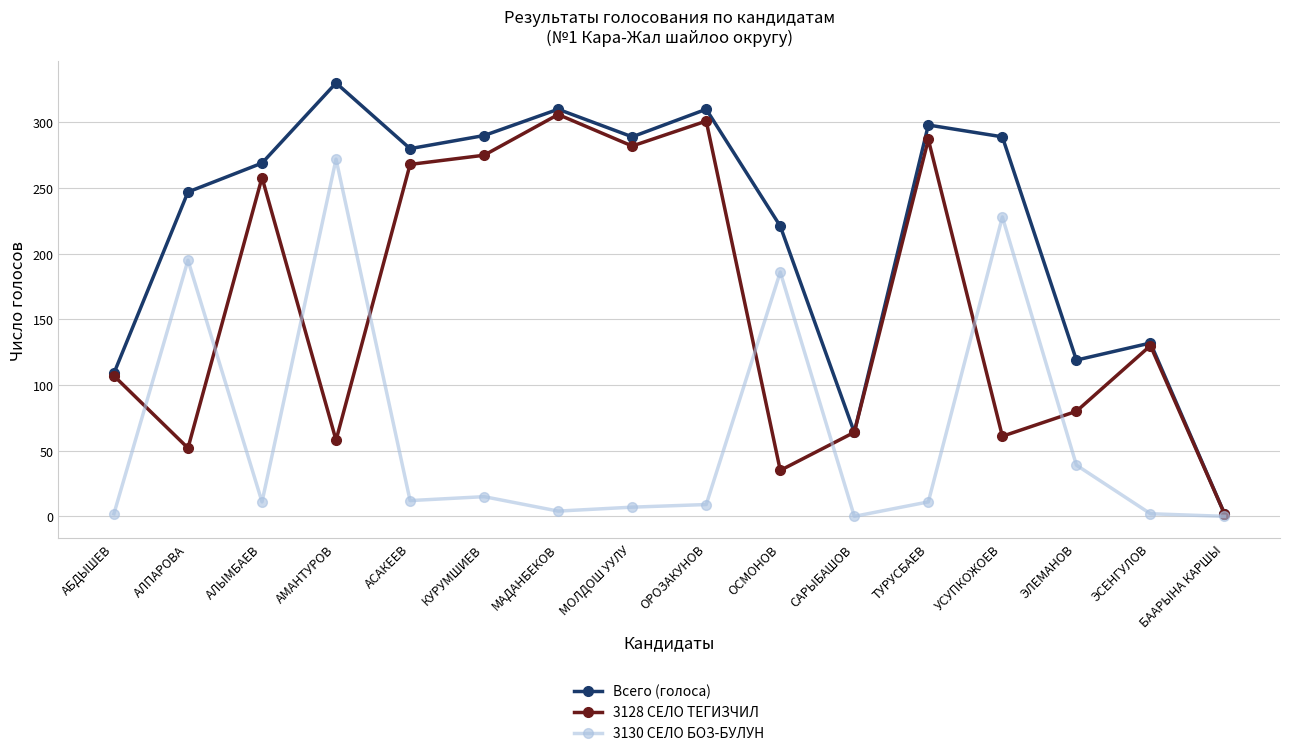

At which category is the sum across all series the highest?

АМАНТУРОВ